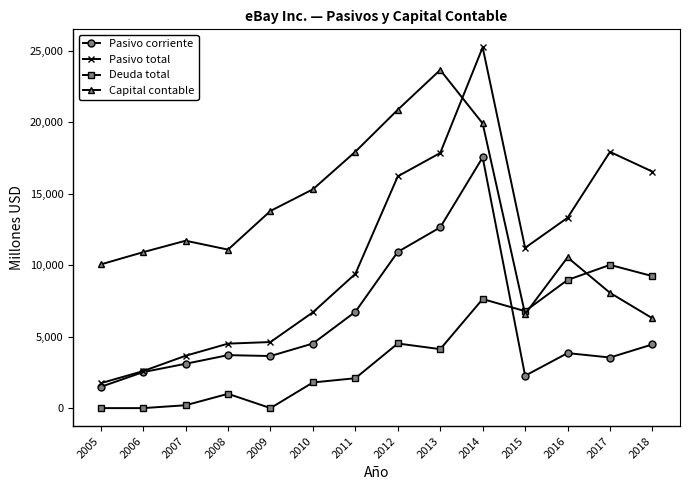

Where is Capital contable nearest to the value 14964?

2010